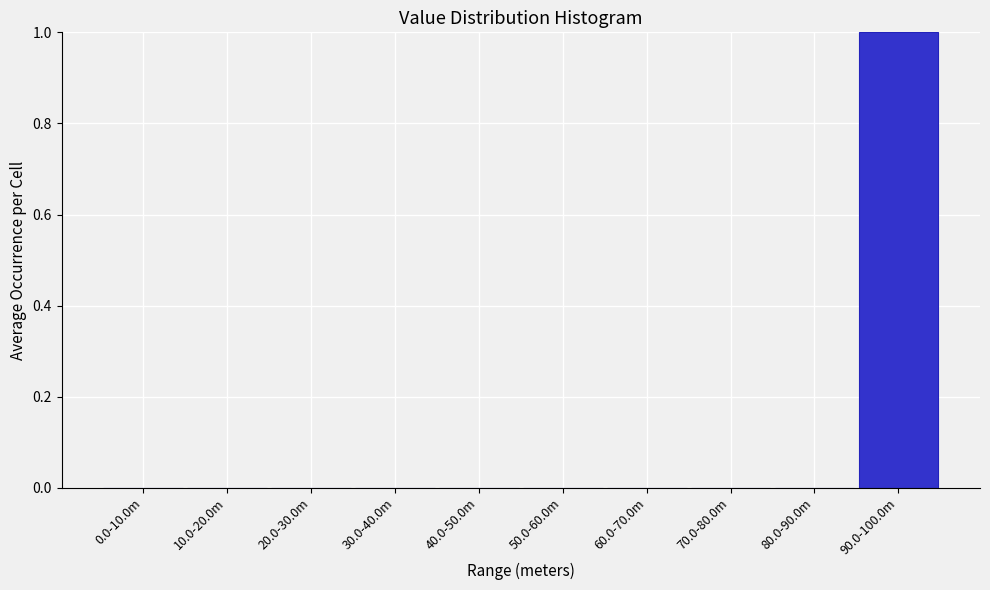

Reading left to right, what are all the values shown in this chart?

0.0-10.0m=0	10.0-20.0m=0	20.0-30.0m=0	30.0-40.0m=0	40.0-50.0m=0	50.0-60.0m=0	60.0-70.0m=0	70.0-80.0m=0	80.0-90.0m=0	90.0-100.0m=1